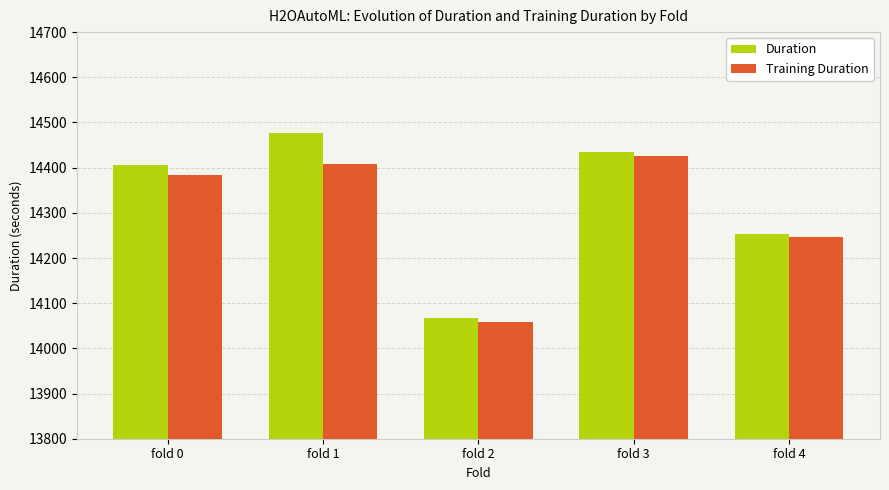

At fold 3, list the series in order from smallest to largest.

Training Duration, Duration